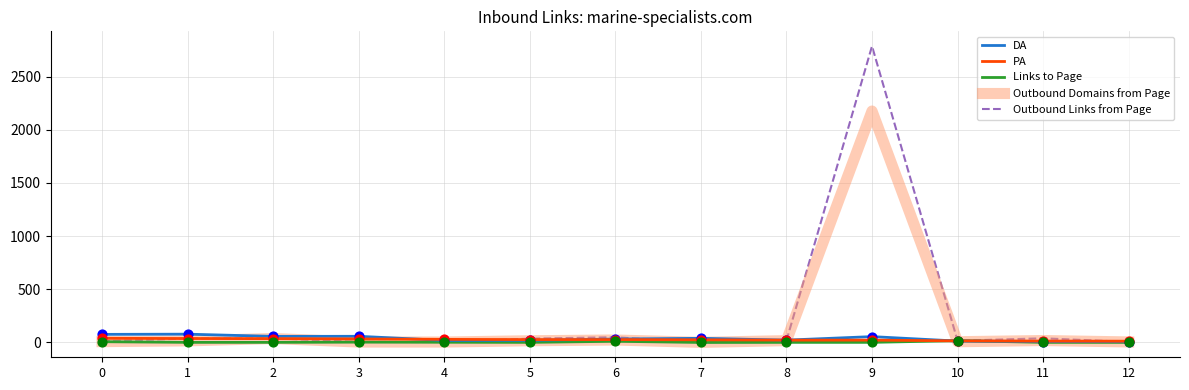

Which series has the largest total across all categories?

Outbound Links from Page